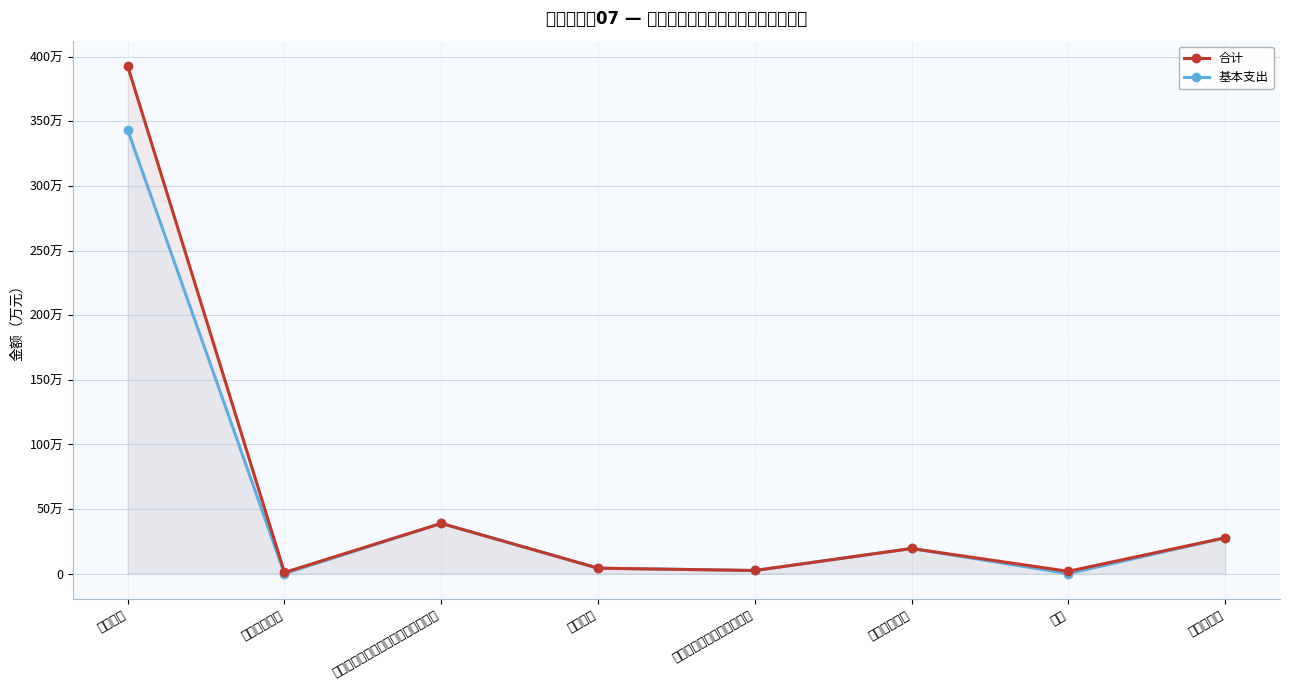

Reading right to left, list all the values displayed in this chart.

合计: 27.8	1.8	19.5	2.4	4.2	38.9	0.9	392.7
基本支出: 27.8	0.0	19.5	2.4	4.2	38.9	0.0	343.3